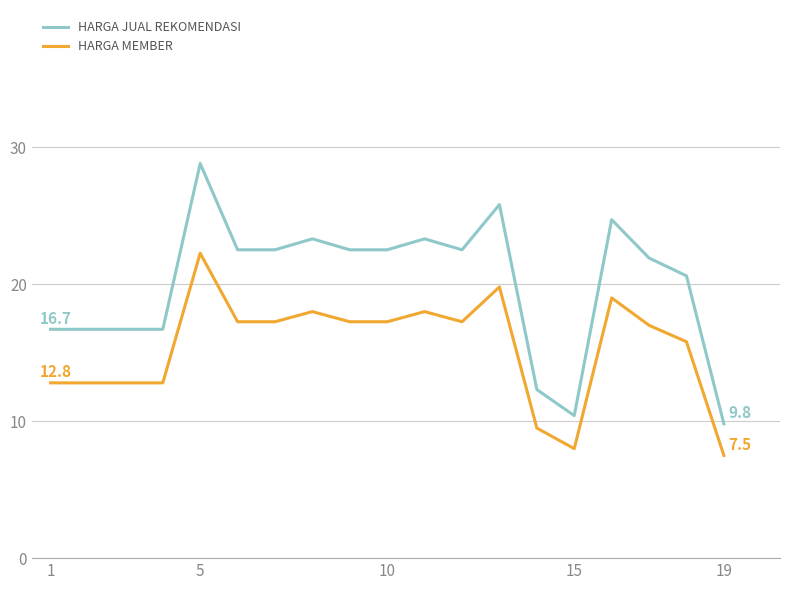

True or false: HARGA JUAL REKOMENDASI and HARGA MEMBER cross at least once.

False